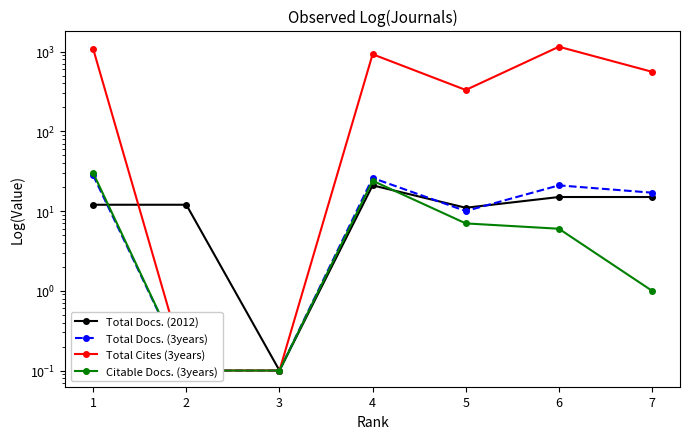

What value does the Citable Docs. (3years) series have at 3?

0.1